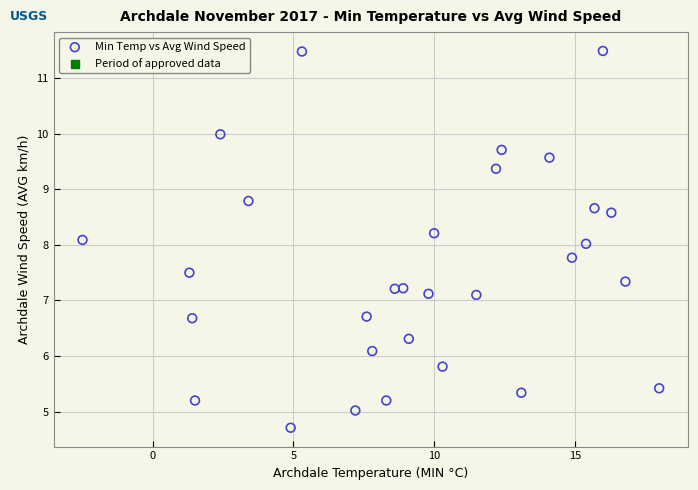

What is the range of X values (max minus min)?

20.5